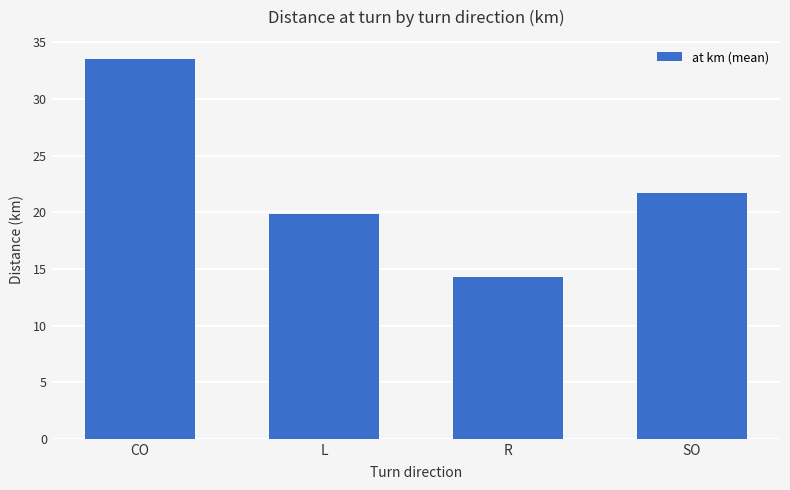

Rank the categories by value from highest to lowest.

CO, SO, L, R